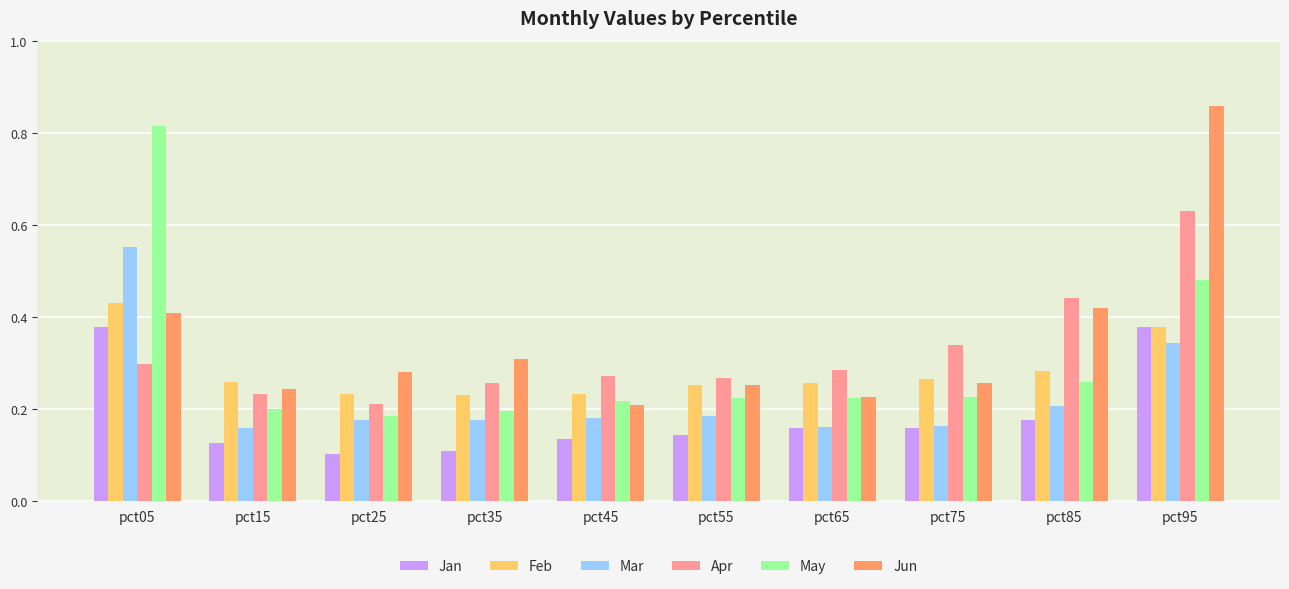

How many Mar values are between 0 and 1?

10